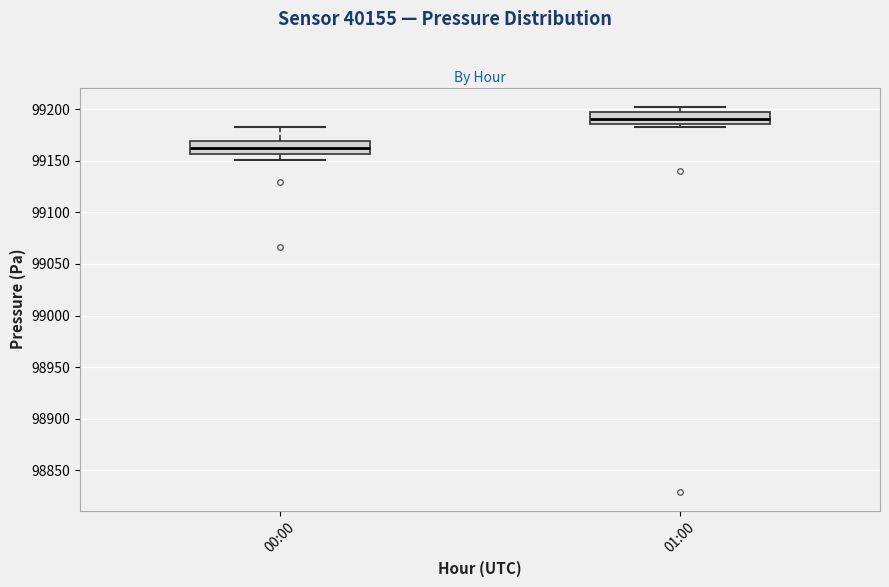

Which box has the highest median line?

01:00